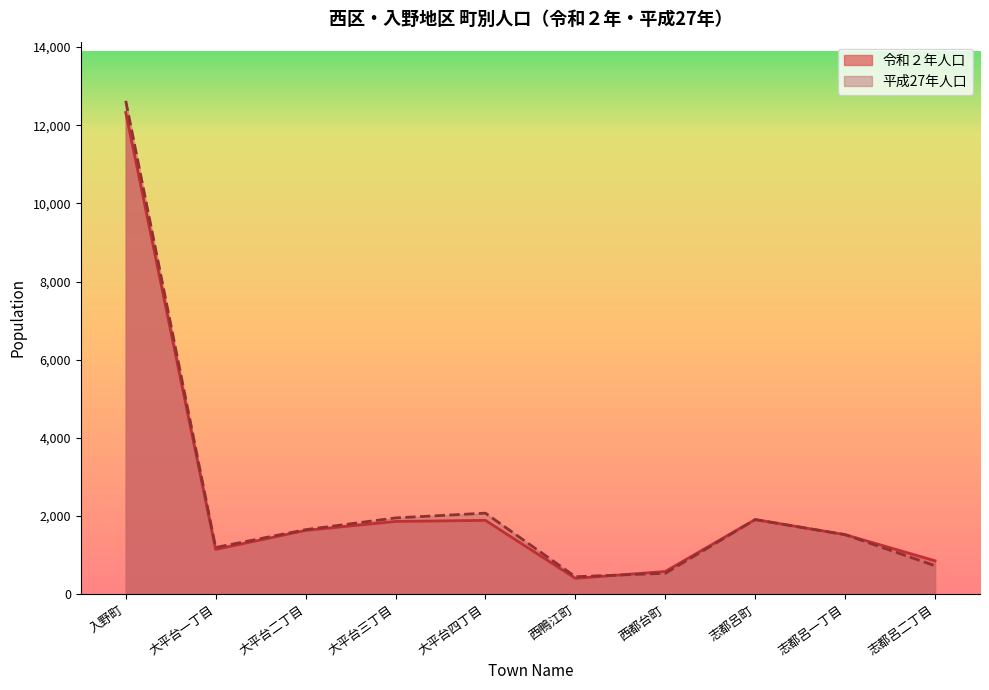

How many intersections are there between 令和２年人口 and 平成27年人口?

1